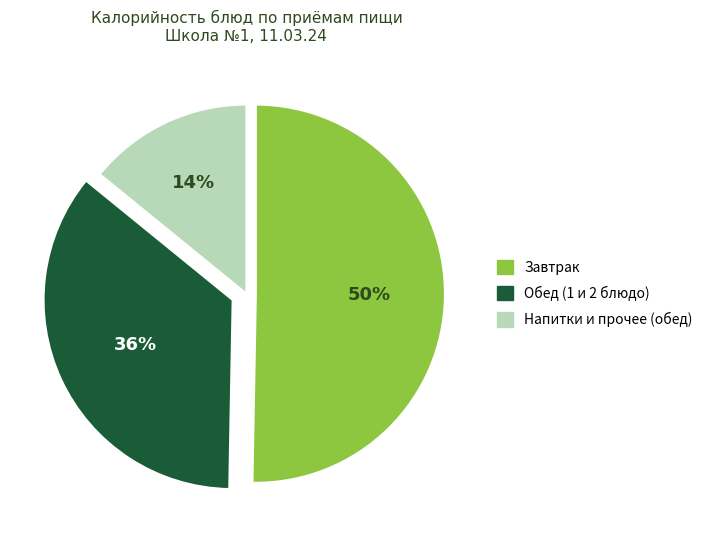

What is the majority slice?

Завтрак